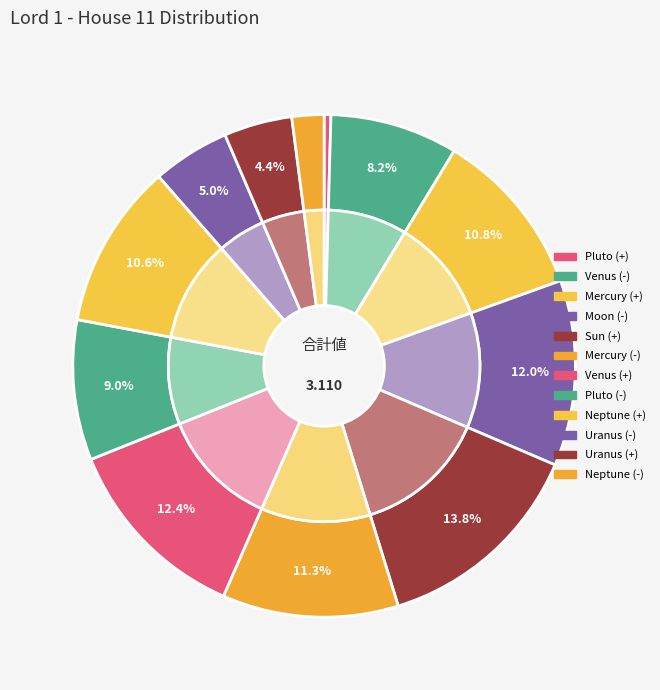

How much of the chart is everything except Moon (-)?

88.0%